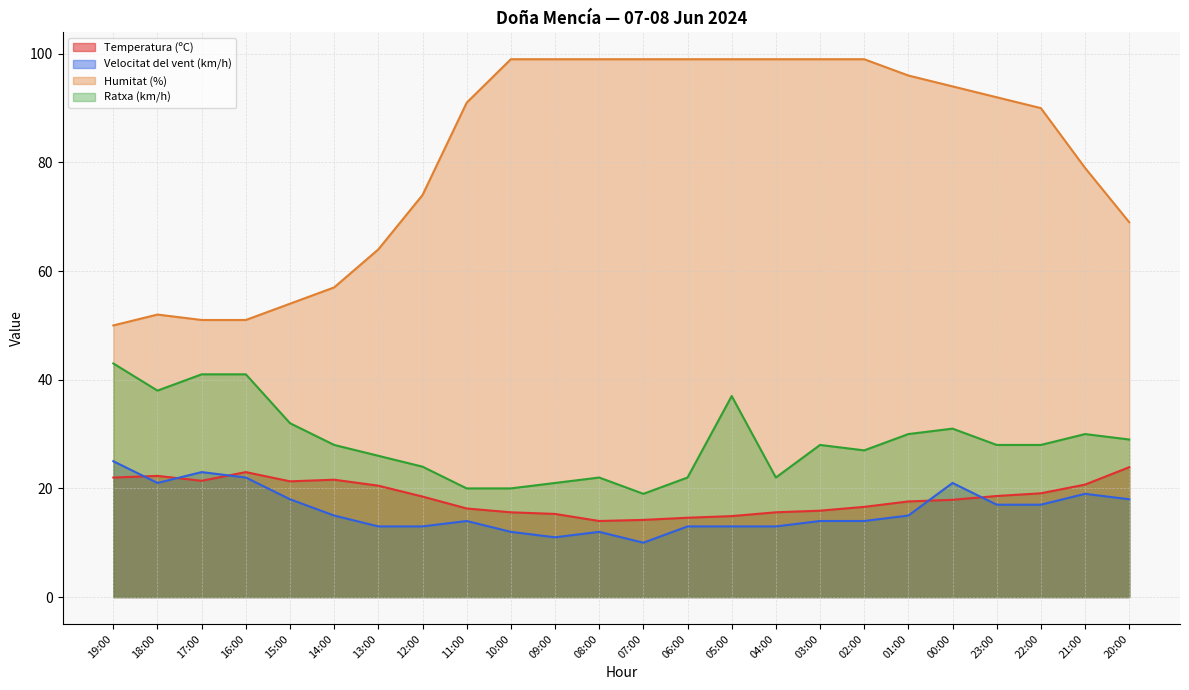

True or false: Temperatura (ºC) and Humitat (%) intersect in this chart.

False